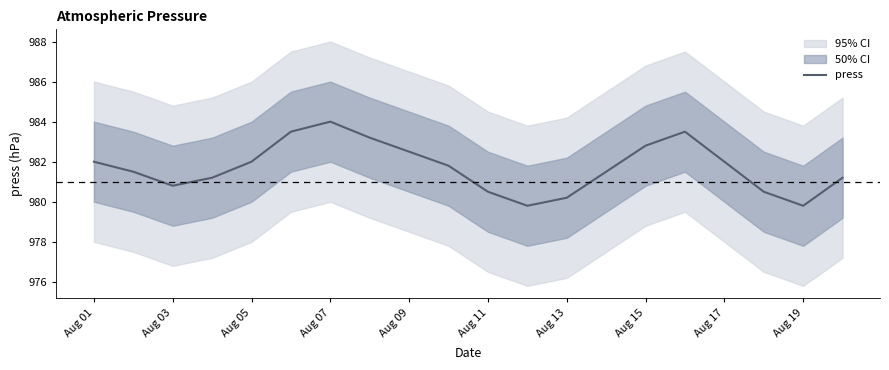

The value of press at Aug 13 is 1757.3. True or false?

False